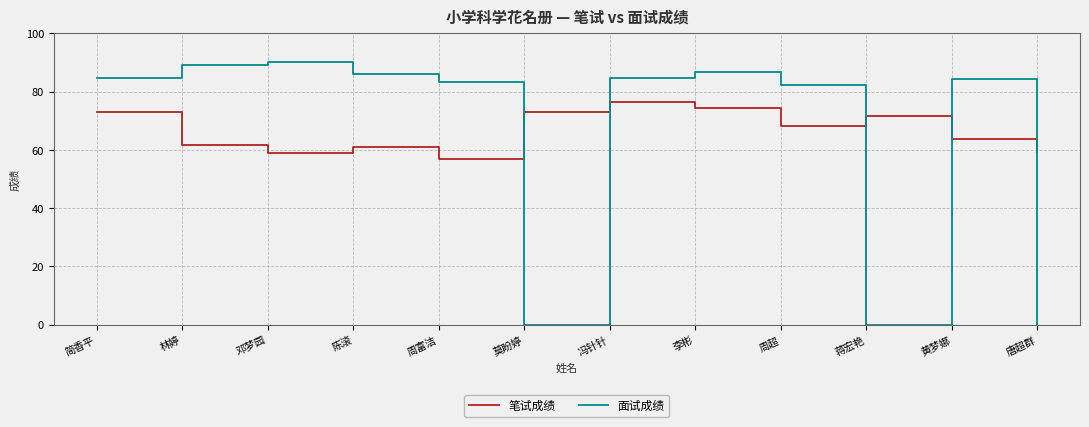

Where is the first local maximum for 笔试成绩?

陈滚